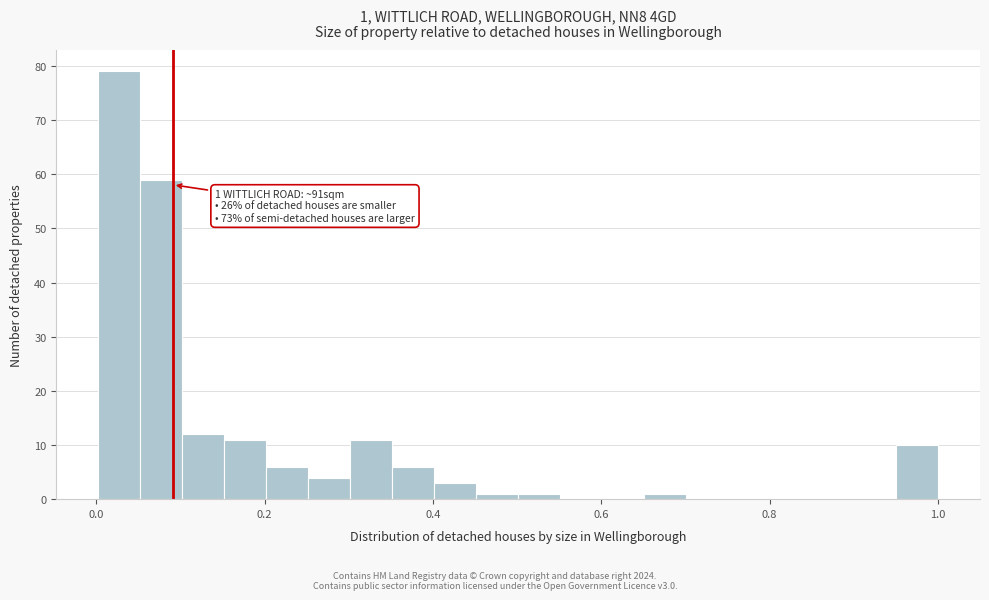

Around what value on the x-axis is the tallest bar? Give the approximate position of its centre, as read against the axis.

0.02